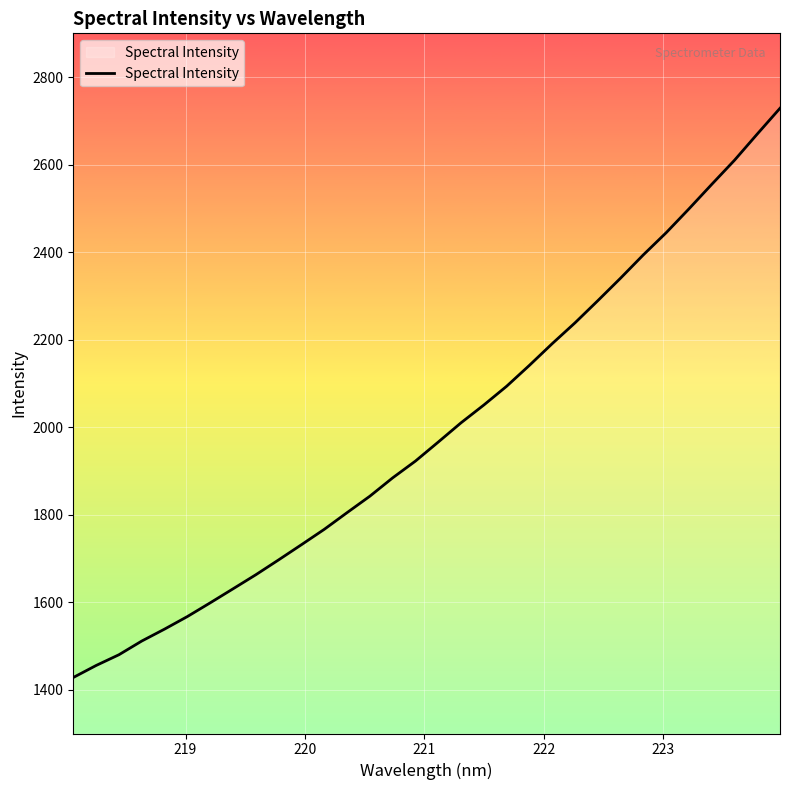

What is the difference between the maximum and minimum values?

1300.8